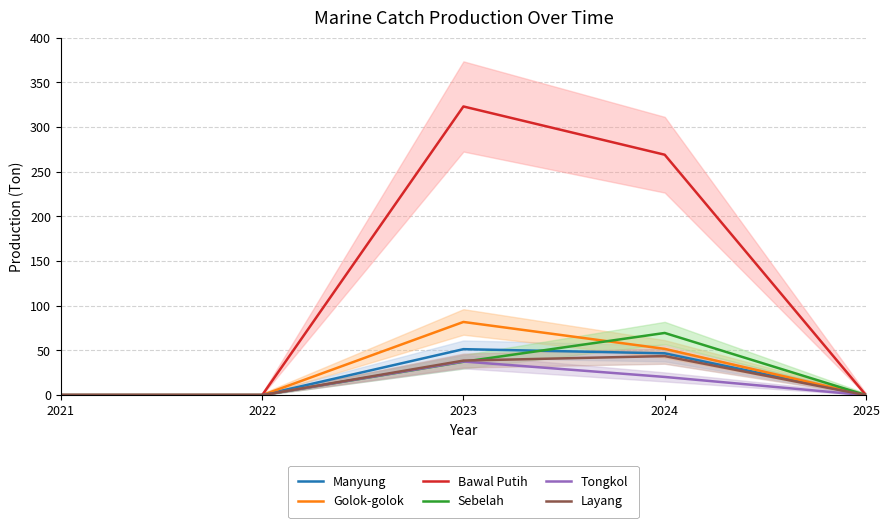

The Layang series shows 13.7 at 2023. True or false?

False